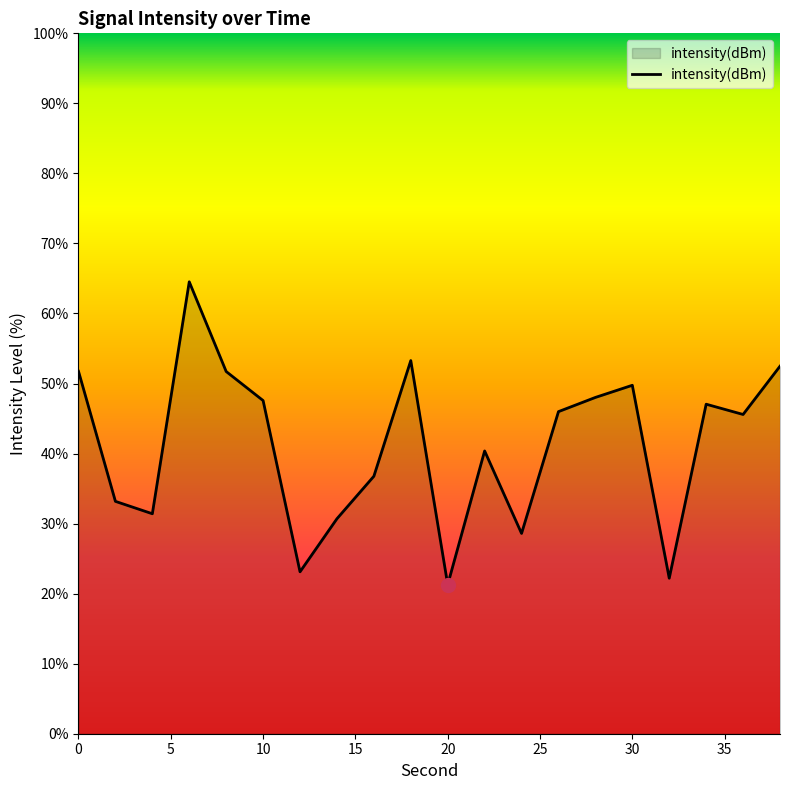

What is the minimum value shown in the chart?

21.3